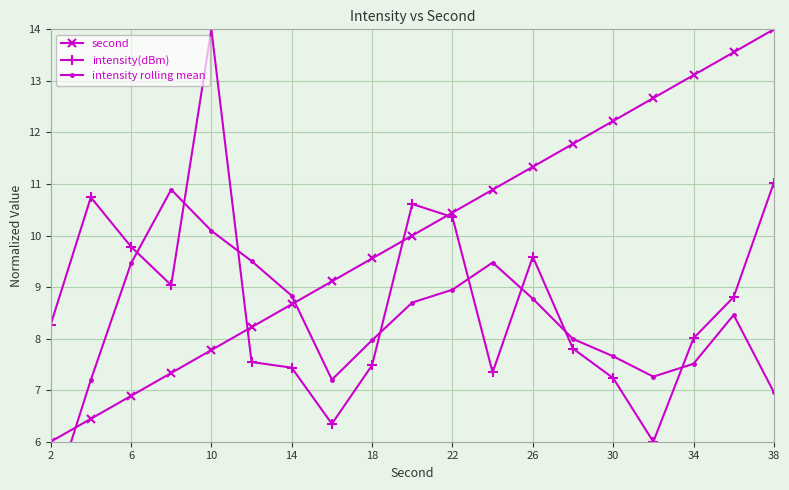

Reading left to right, transcribe all the data shown in this chart.

second: 6.0	6.4	6.9	7.3	7.8	8.2	8.7	9.1	9.6	10.0	10.4	10.9	11.3	11.8	12.2	12.7	13.1	13.6	14.0
intensity(dBm): 8.3	10.7	9.8	9.0	14.0	7.5	7.4	6.3	7.5	10.6	10.4	7.3	9.6	7.8	7.2	6.0	8.0	8.8	11.0
intensity rolling mean: 4.8	7.2	9.5	10.9	10.1	9.5	8.8	7.2	8.0	8.7	8.9	9.5	8.8	8.0	7.7	7.3	7.5	8.5	7.0